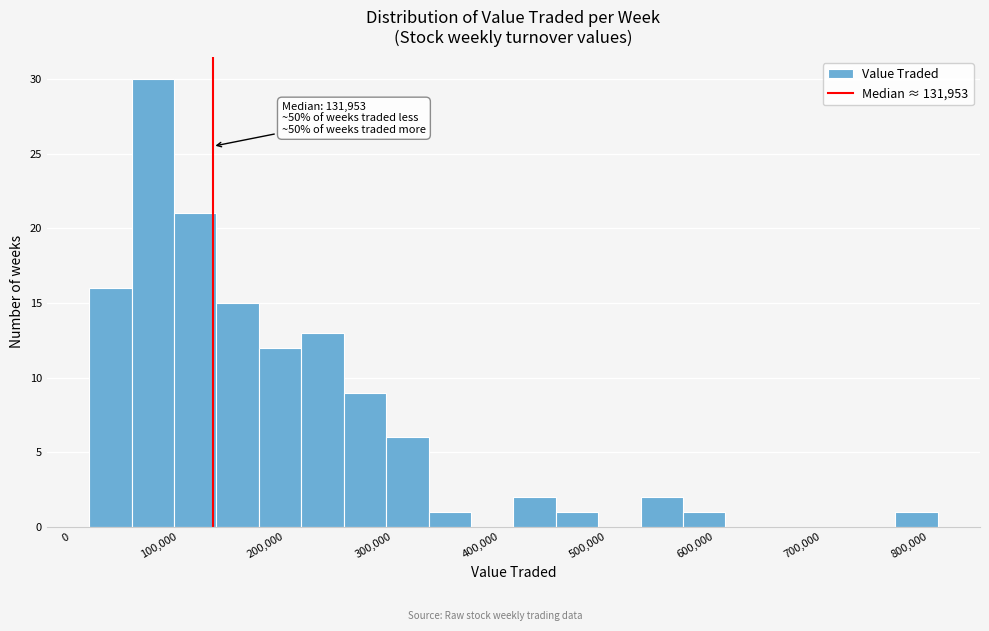

Around what value on the x-axis is the tallest bar? Give the approximate position of its centre, as read against the axis.

80000